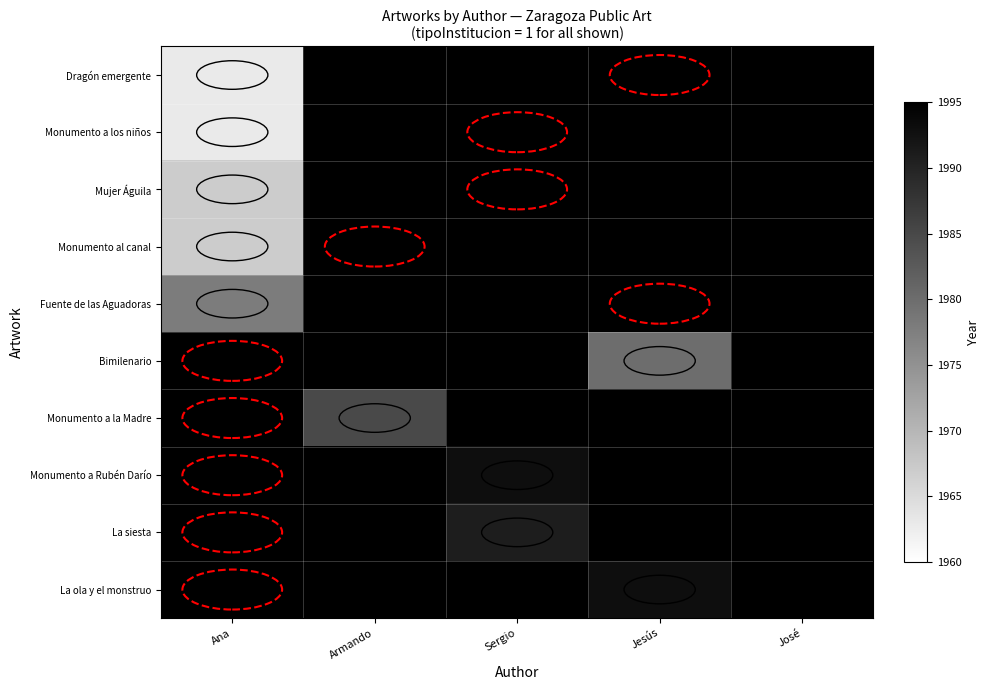

At which category is the sum across all series the highest?

Ana